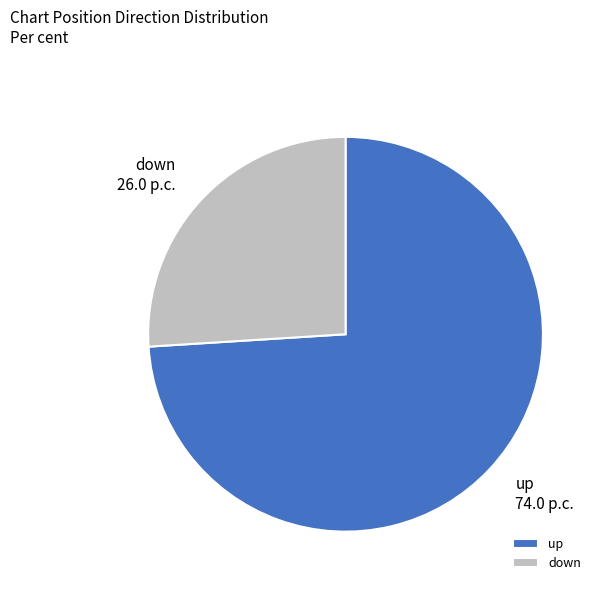

Between down and up, which is larger?

up